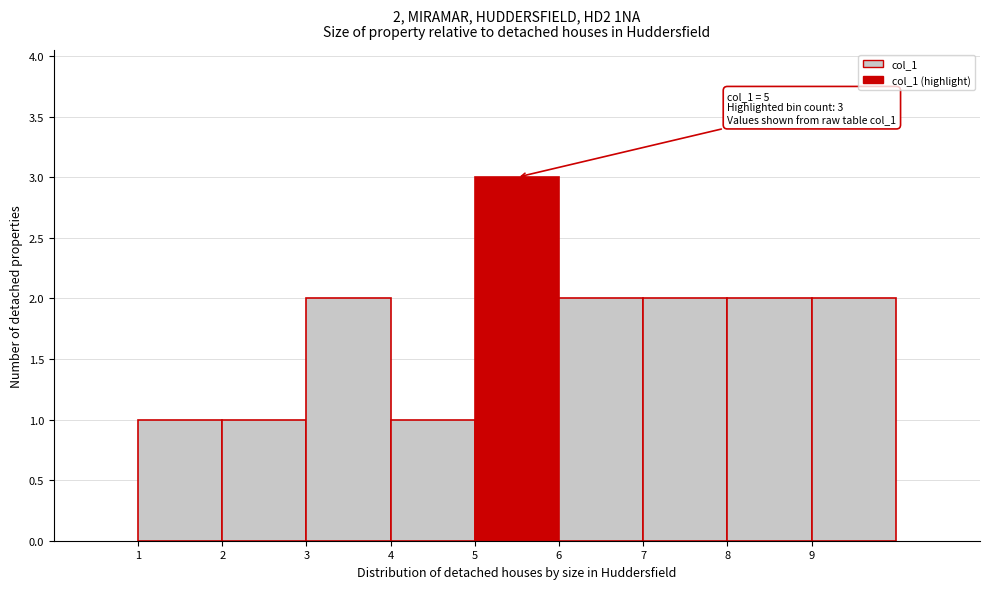

Which range on the x-axis has the tallest bar?

5 to 6